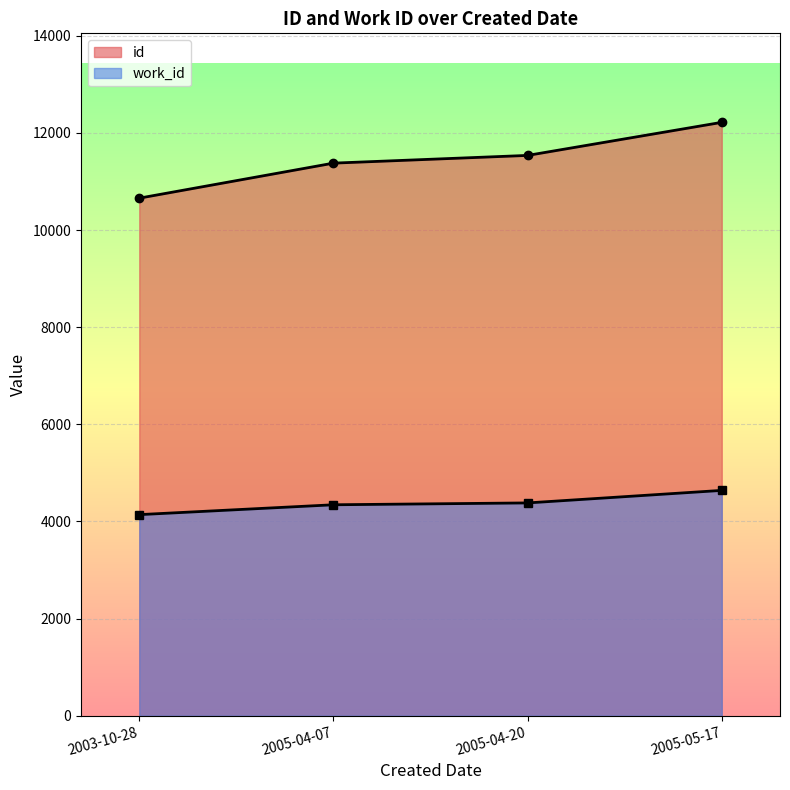

What are all the series names shown in the legend?

id, work_id